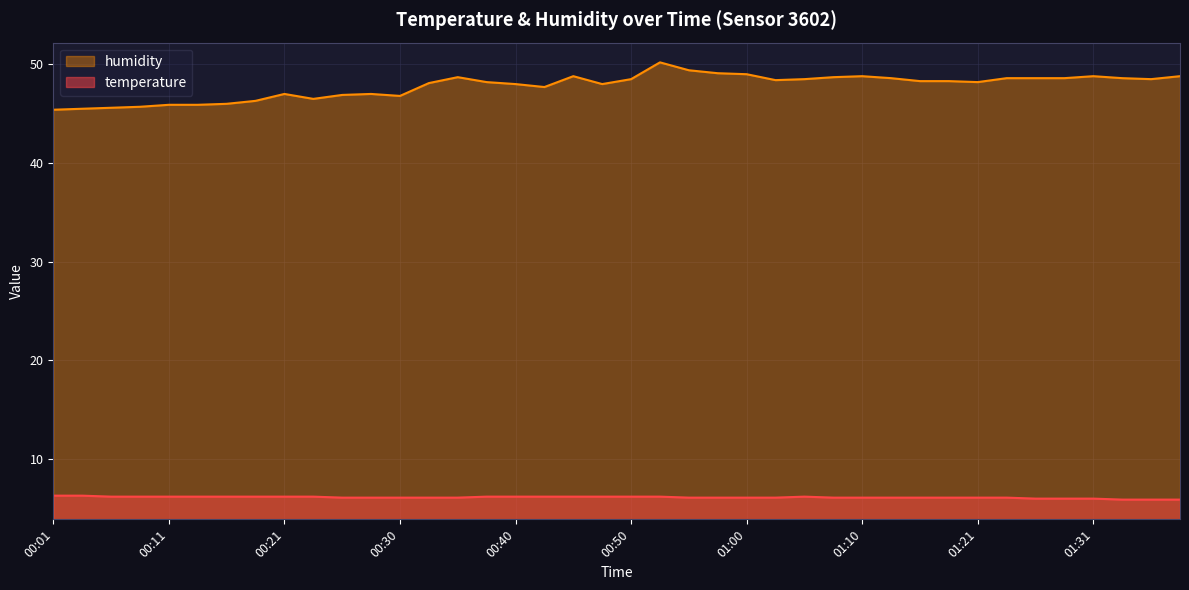

Does the chart have visible grid lines?

Yes